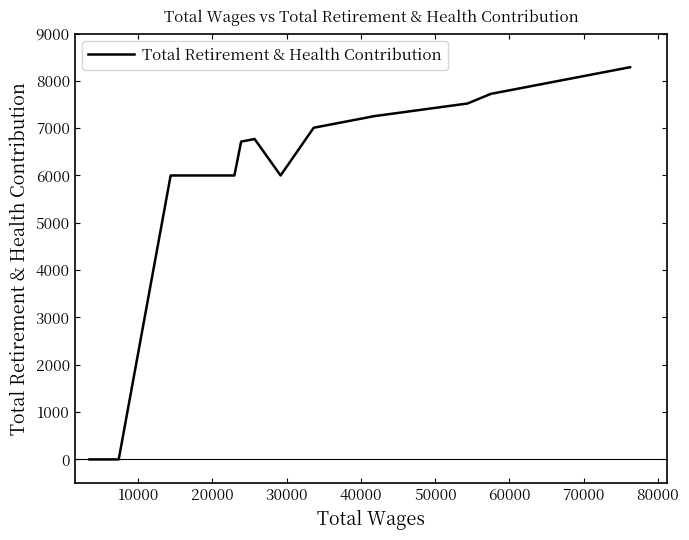

What is the maximum value shown in the chart?

8288